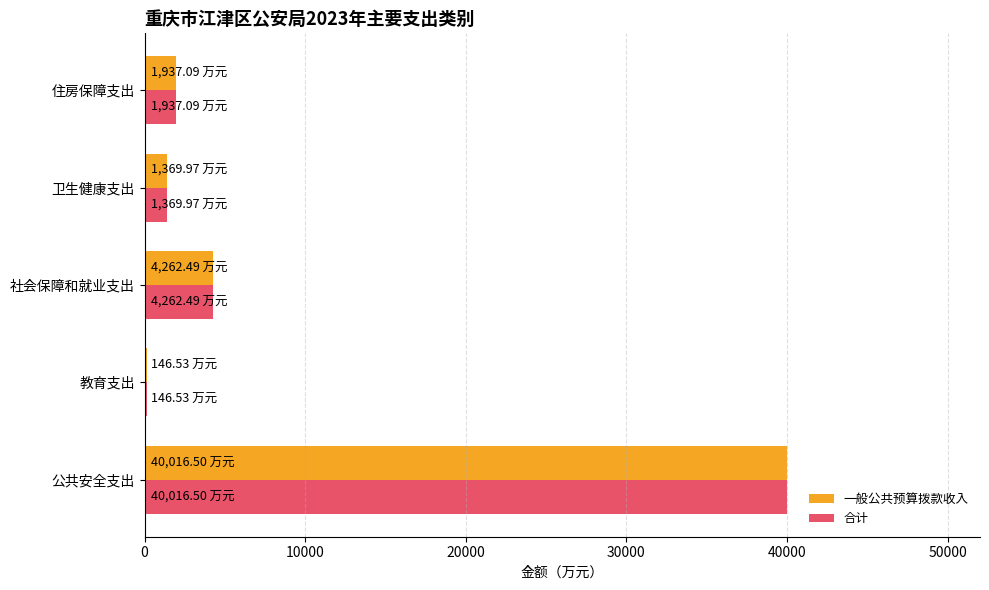

What is the sum of the 合计 values at 住房保障支出 and 卫生健康支出?

3307.1